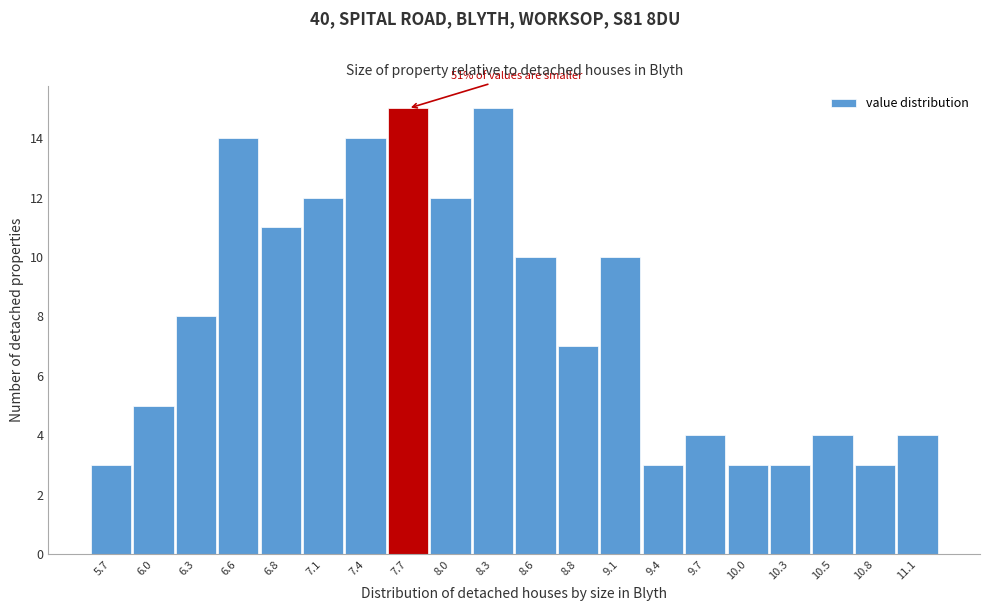

Reading right to left, transcribe all the data shown in this chart.

4	3	4	3	3	4	3	10	7	10	15	12	15	14	12	11	14	8	5	3